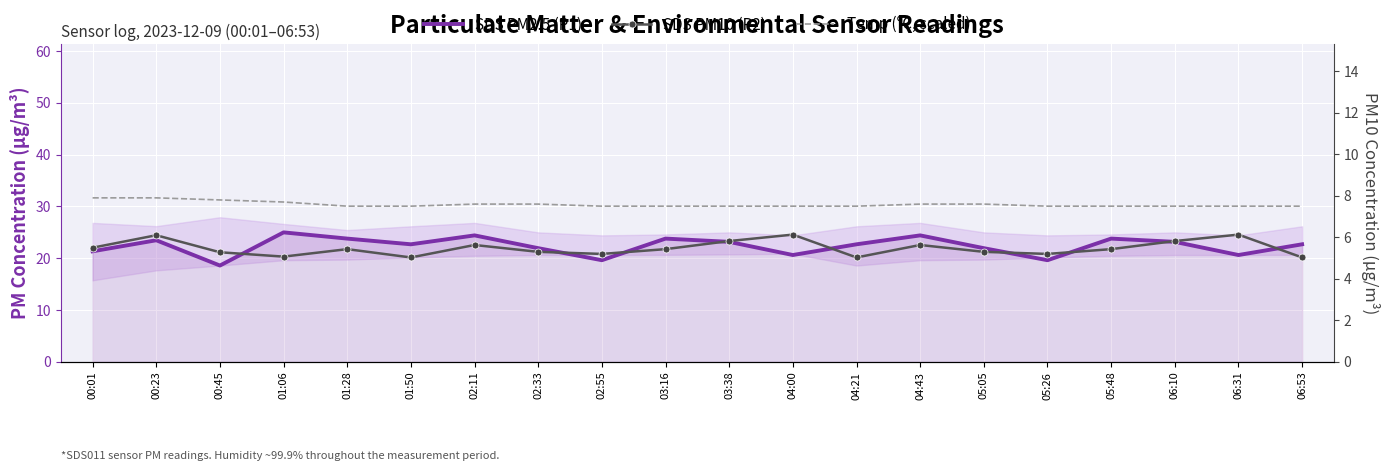

True or false: Temp (°C, scaled) has a value of 12.6 at 02:33.

False